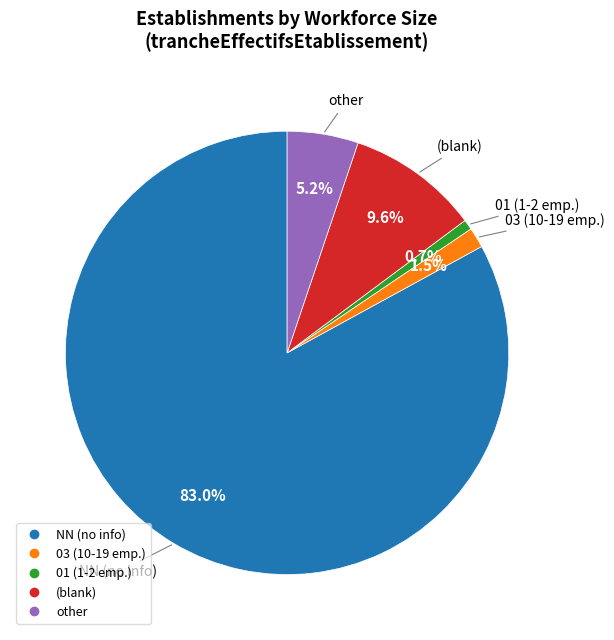

Does any single category account for the majority?

Yes